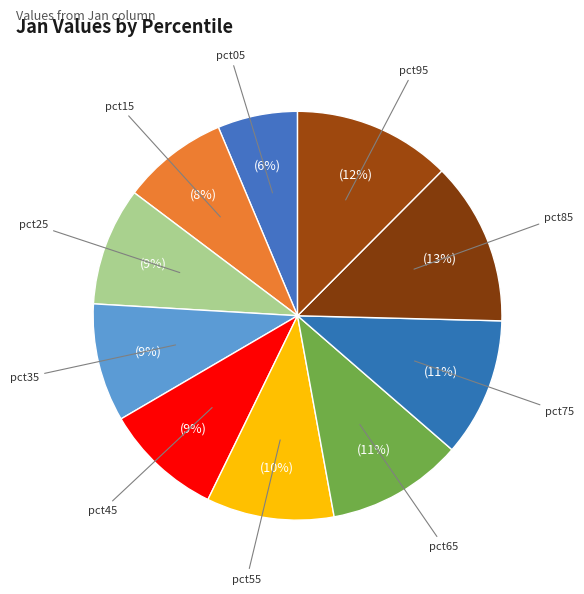

Rank the categories by value from lowest to highest.

pct05, pct15, pct35, pct25, pct45, pct55, pct65, pct75, pct95, pct85